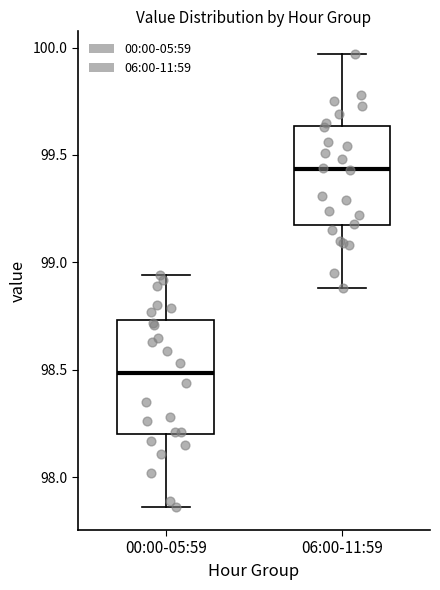

Reading left to right, read every box against the y-axis: the position of its median line, the range the box covers, and the ends of its whiskers. The values are not printed on the chart, so give them approximately, as read against the axis.

00:00-05:59: median 98.50, box 98.20 to 98.75, whiskers 97.85 to 98.95
06:00-11:59: median 99.45, box 99.15 to 99.65, whiskers 98.90 to 99.95